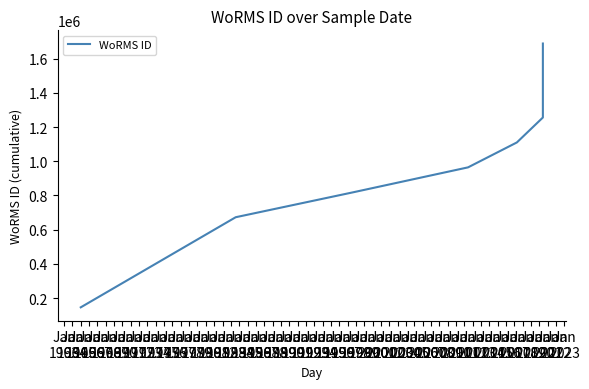

Reading right to left, extract all data points from this chart.

1688575	1544347	1400119	1255891	1110101	964311	818521	672731	145790